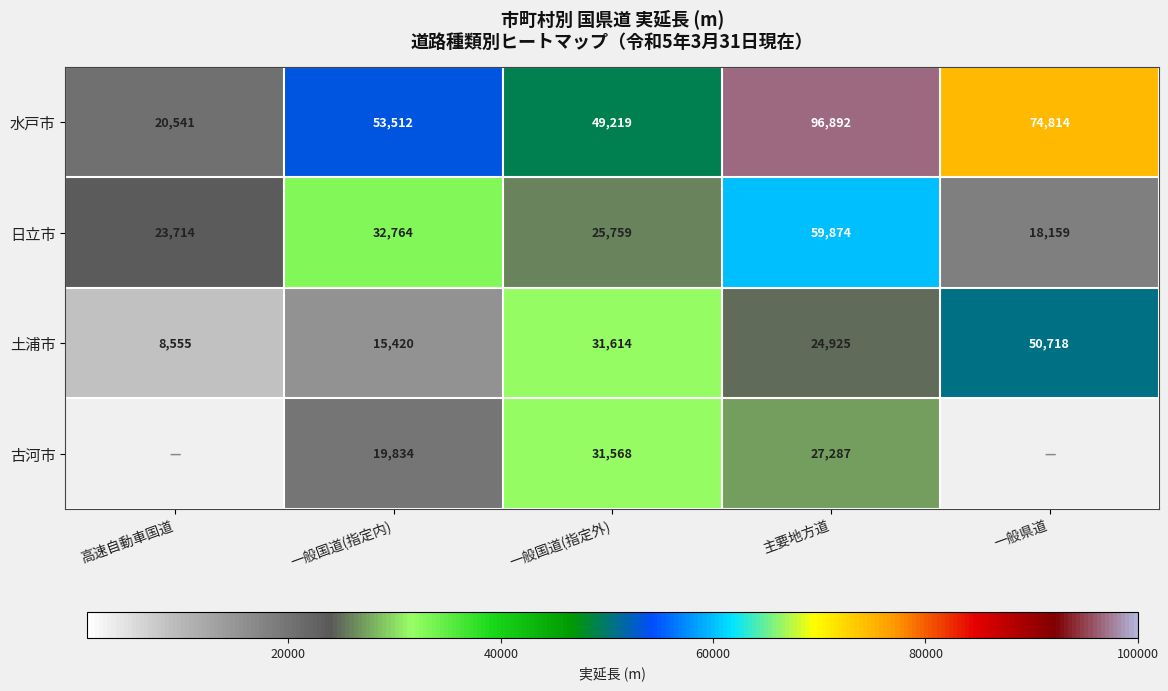

Is the value of 土浦市 at 一般国道(指定外) greater than the value of 古河市 at 一般国道(指定外)?

Yes